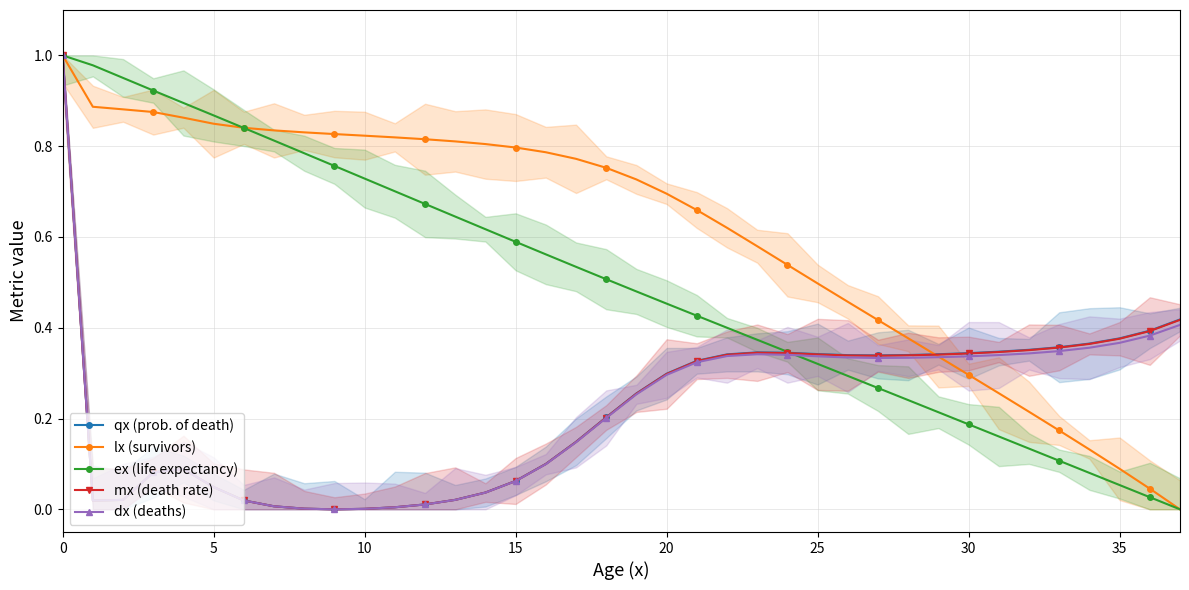

The value of qx (prob. of death) at 35 is 0.7. True or false?

False